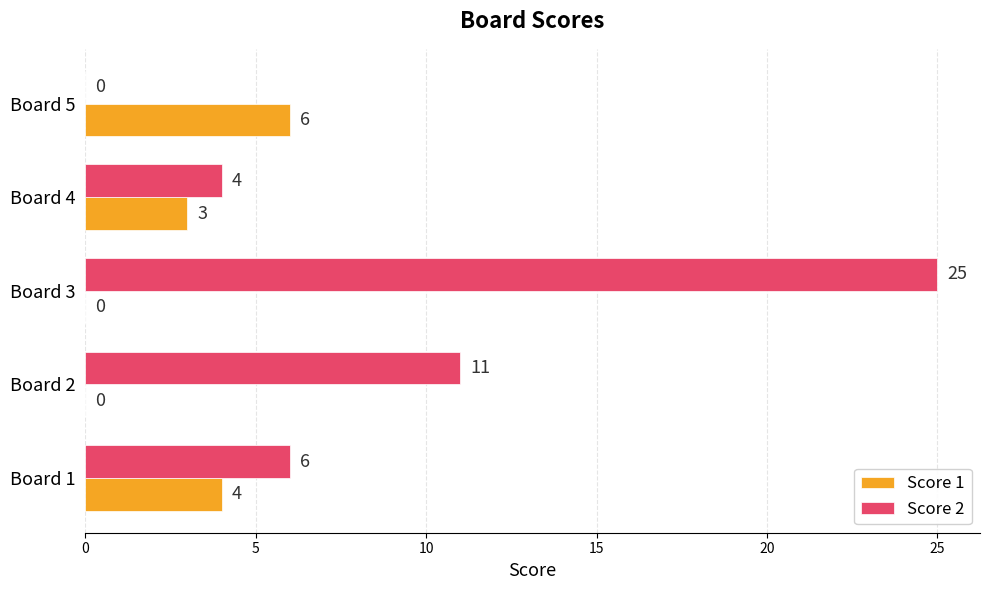

Is the value of Score 1 at Board 5 greater than the value of Score 2 at Board 3?

No